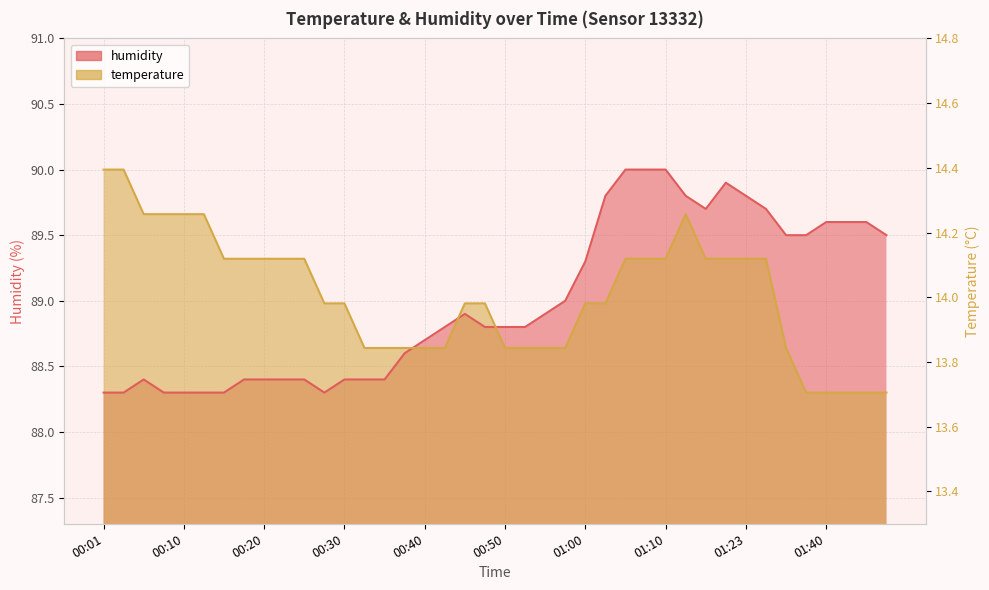

At which category is the sum across all series the highest?

01:12